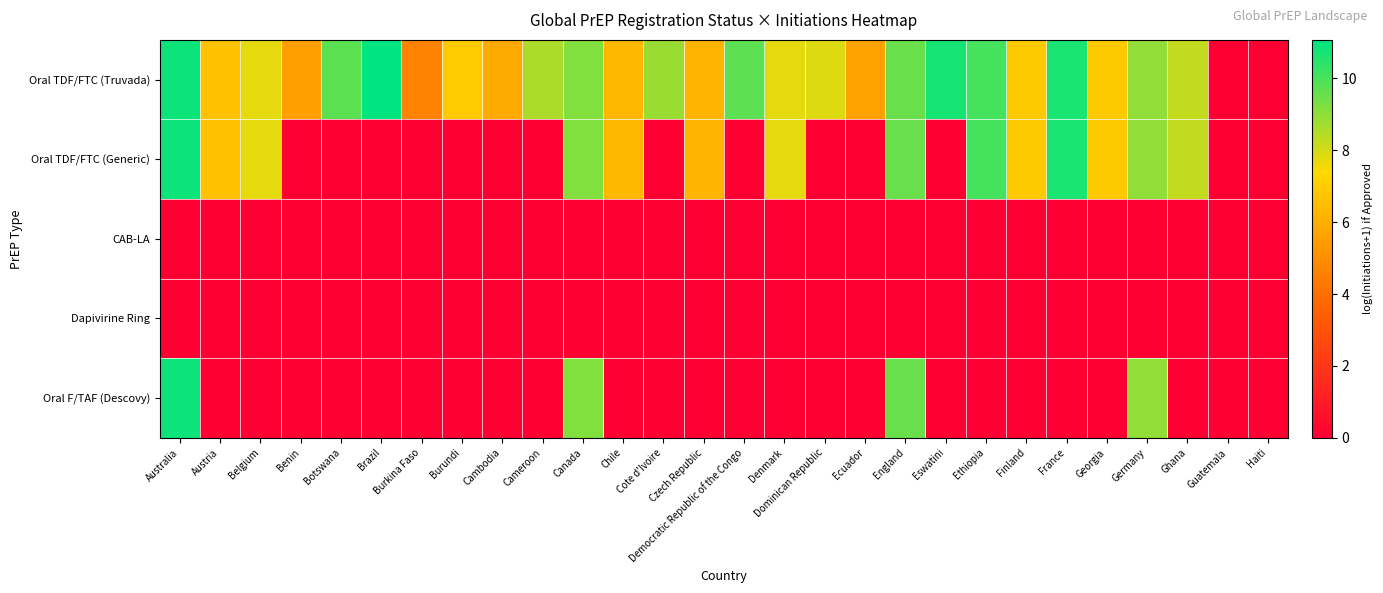

Reading left to right, transcribe all the data shown in this chart.

Oral TDF/FTC (Truvada): Australia=10.9	Austria=6.6	Belgium=7.7	Benin=5.5	Botswana=9.7	Brazil=11.1	Burkina Faso=4.6	Burundi=7.0	Cambodia=5.9	Cameroon=8.6	Canada=9.2	Chile=6.3	Cote d'Ivoire=8.8	Czech Republic=6.2	Democratic Republic of the Congo=9.7	Denmark=7.8	Dominican Republic=7.8	Ecuador=5.6	England=9.5	Eswatini=10.7	Ethiopia=10.1	Finland=6.9	France=10.6	Georgia=6.9	Germany=9.0	Ghana=8.3	Guatemala=0.0	Haiti=0.0
Oral TDF/FTC (Generic): Australia=10.9	Austria=6.6	Belgium=7.7	Benin=0.0	Botswana=0.0	Brazil=0.0	Burkina Faso=0.0	Burundi=0.0	Cambodia=0.0	Cameroon=0.0	Canada=9.2	Chile=6.3	Cote d'Ivoire=0.0	Czech Republic=6.2	Democratic Republic of the Congo=0.0	Denmark=7.8	Dominican Republic=0.0	Ecuador=0.0	England=9.5	Eswatini=0.0	Ethiopia=10.1	Finland=6.9	France=10.6	Georgia=6.9	Germany=9.0	Ghana=8.3	Guatemala=0.0	Haiti=0.0
CAB-LA: Australia=0.0	Austria=0.0	Belgium=0.0	Benin=0.0	Botswana=0.0	Brazil=0.0	Burkina Faso=0.0	Burundi=0.0	Cambodia=0.0	Cameroon=0.0	Canada=0.0	Chile=0.0	Cote d'Ivoire=0.0	Czech Republic=0.0	Democratic Republic of the Congo=0.0	Denmark=0.0	Dominican Republic=0.0	Ecuador=0.0	England=0.0	Eswatini=0.0	Ethiopia=0.0	Finland=0.0	France=0.0	Georgia=0.0	Germany=0.0	Ghana=0.0	Guatemala=0.0	Haiti=0.0
Dapivirine Ring: Australia=0.0	Austria=0.0	Belgium=0.0	Benin=0.0	Botswana=0.0	Brazil=0.0	Burkina Faso=0.0	Burundi=0.0	Cambodia=0.0	Cameroon=0.0	Canada=0.0	Chile=0.0	Cote d'Ivoire=0.0	Czech Republic=0.0	Democratic Republic of the Congo=0.0	Denmark=0.0	Dominican Republic=0.0	Ecuador=0.0	England=0.0	Eswatini=0.0	Ethiopia=0.0	Finland=0.0	France=0.0	Georgia=0.0	Germany=0.0	Ghana=0.0	Guatemala=0.0	Haiti=0.0
Oral F/TAF (Descovy): Australia=10.9	Austria=0.0	Belgium=0.0	Benin=0.0	Botswana=0.0	Brazil=0.0	Burkina Faso=0.0	Burundi=0.0	Cambodia=0.0	Cameroon=0.0	Canada=9.2	Chile=0.0	Cote d'Ivoire=0.0	Czech Republic=0.0	Democratic Republic of the Congo=0.0	Denmark=0.0	Dominican Republic=0.0	Ecuador=0.0	England=9.5	Eswatini=0.0	Ethiopia=0.0	Finland=0.0	France=0.0	Georgia=0.0	Germany=9.0	Ghana=0.0	Guatemala=0.0	Haiti=0.0